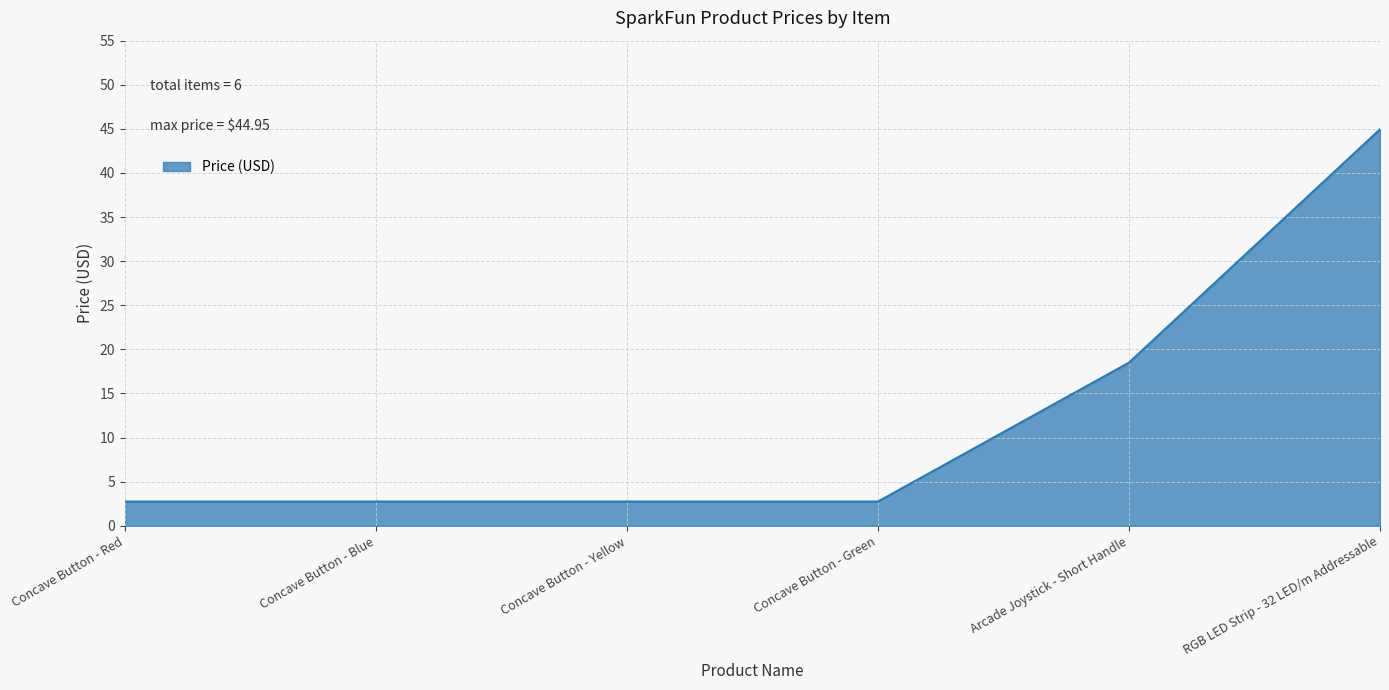

Reading left to right, extract all data points from this chart.

2.8	2.8	2.8	2.8	18.5	45.0